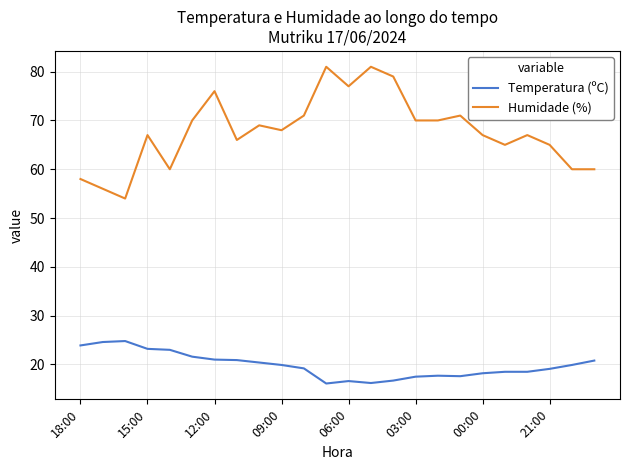

What is the difference between the second highest and minimum values in the Temperatura (ºC) series?

8.5